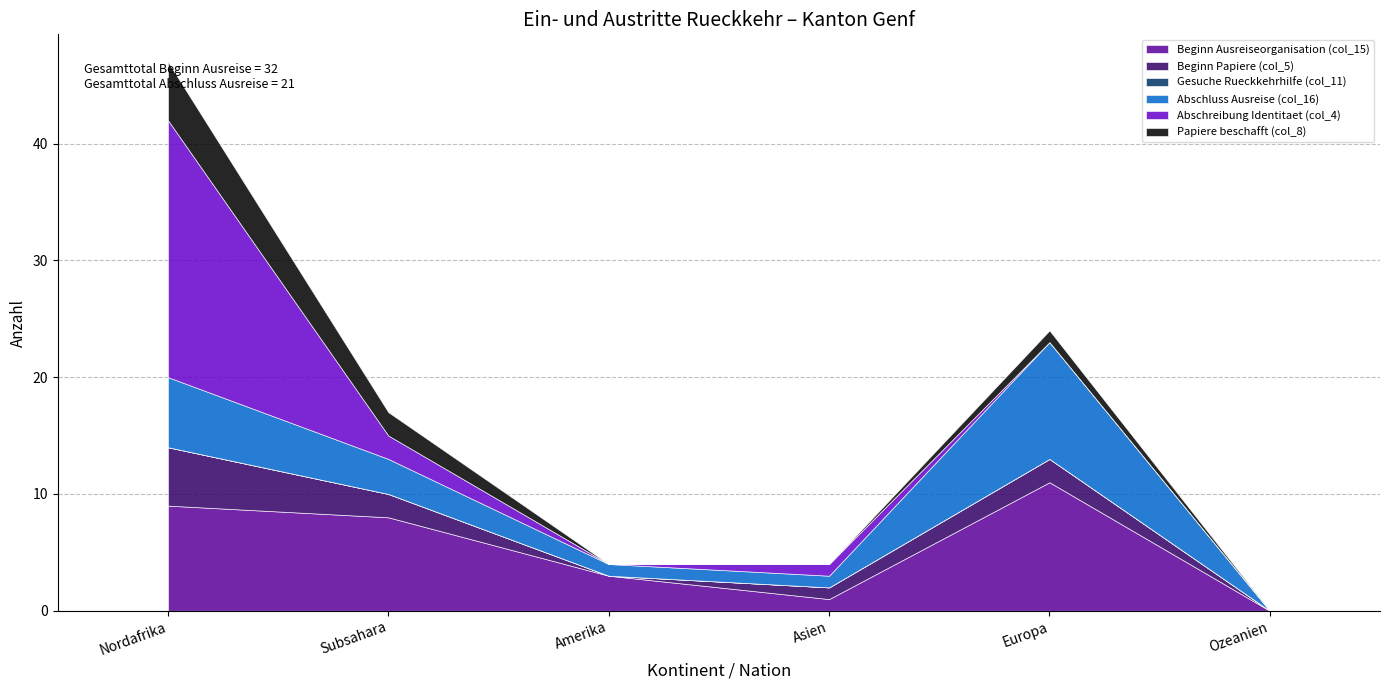

True or false: Abschreibung Identitaet (col_4) has more than 1 points higher than both neighbors.

False